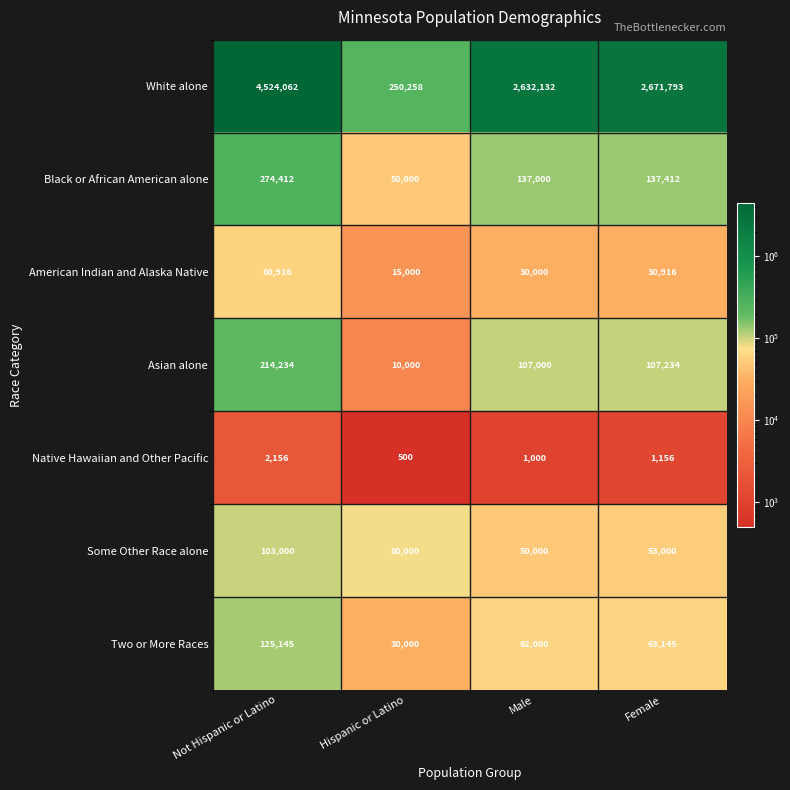

What is the sum of the Asian alone values at Male and Hispanic or Latino?

117000